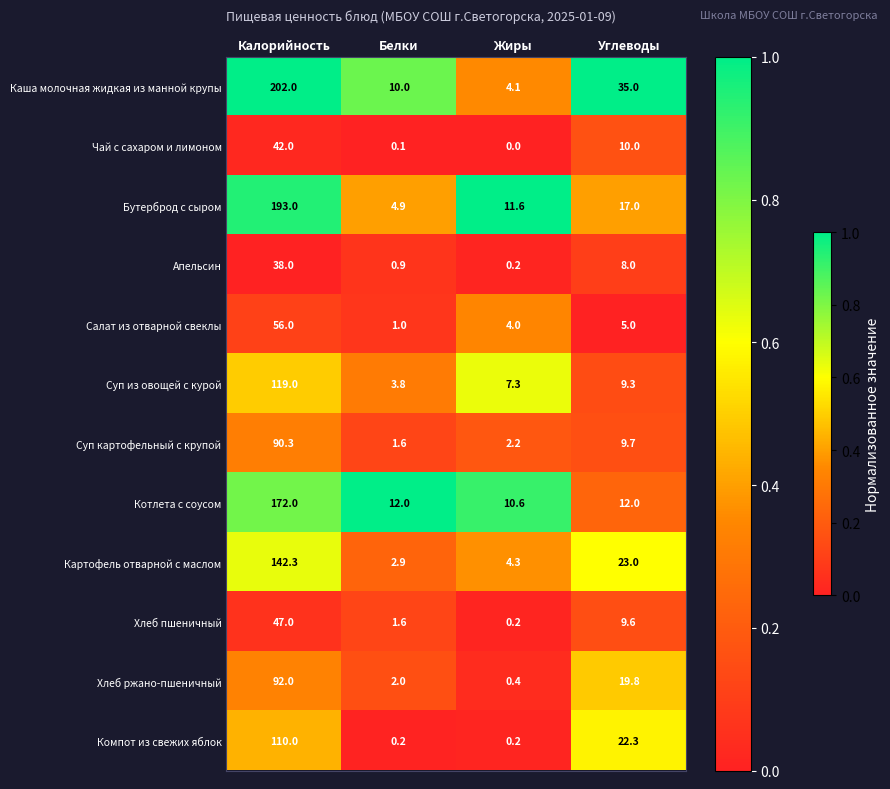

Read the Бутерброд с сыром value at Углеводы.

17.0